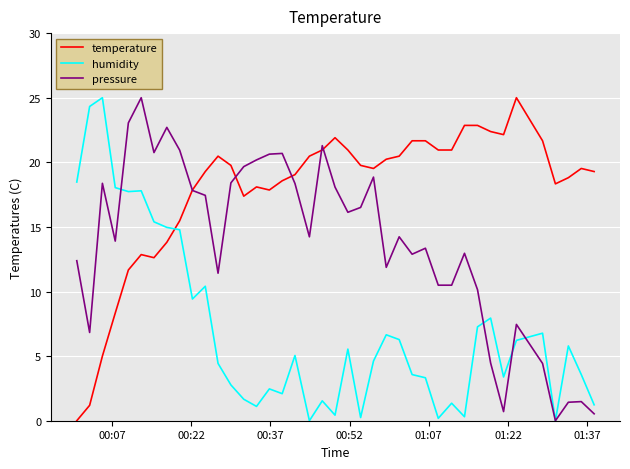

What is the maximum value shown in the chart?

25.0